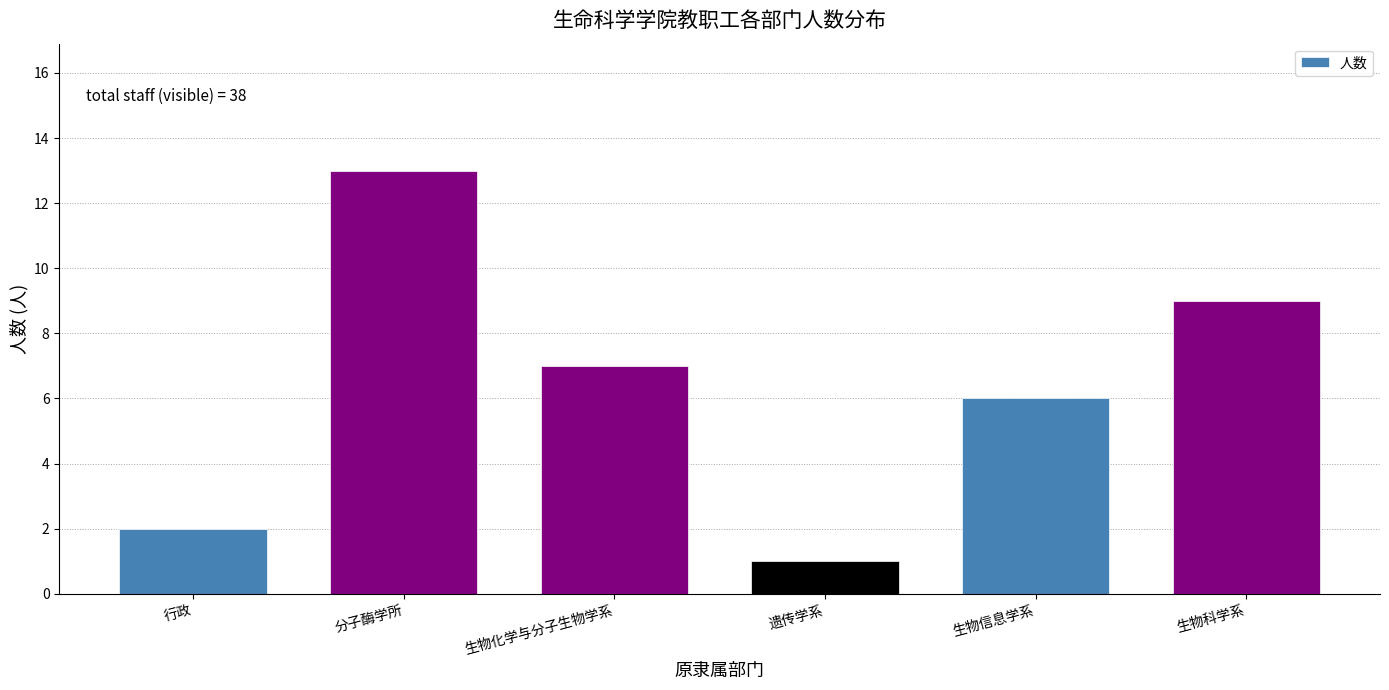

Reading left to right, list all the values displayed in this chart.

行政=2	分子酶学所=13	生物化学与分子生物学系=7	遗传学系=1	生物信息学系=6	生物科学系=9